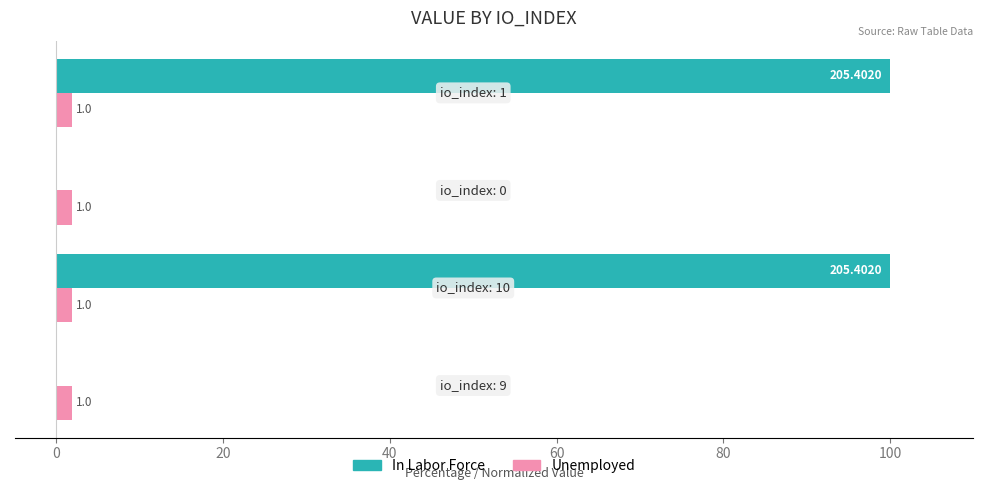

What are all the series names shown in the legend?

In Labor Force, Unemployed